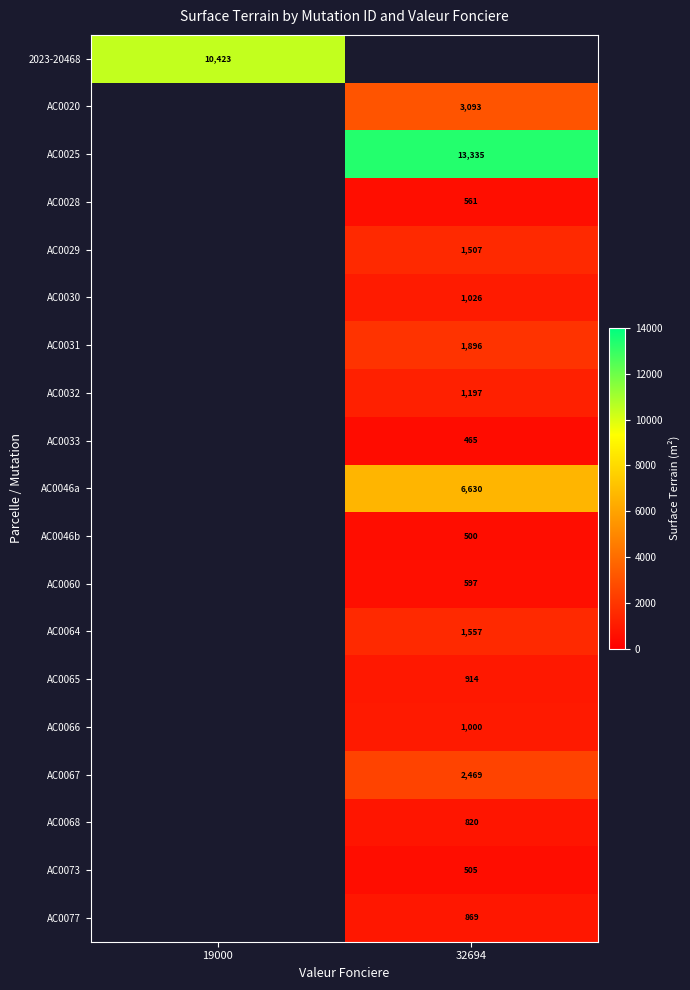

The AC0067 series shows 2469 at 32694. True or false?

True